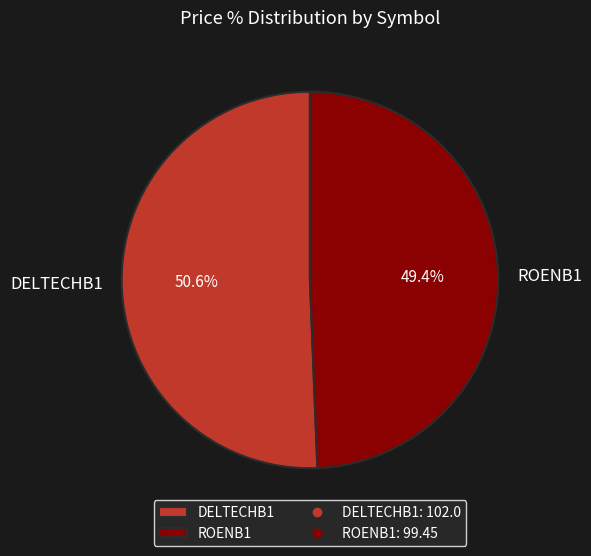

Which category has the smallest portion of the pie?

ROENB1